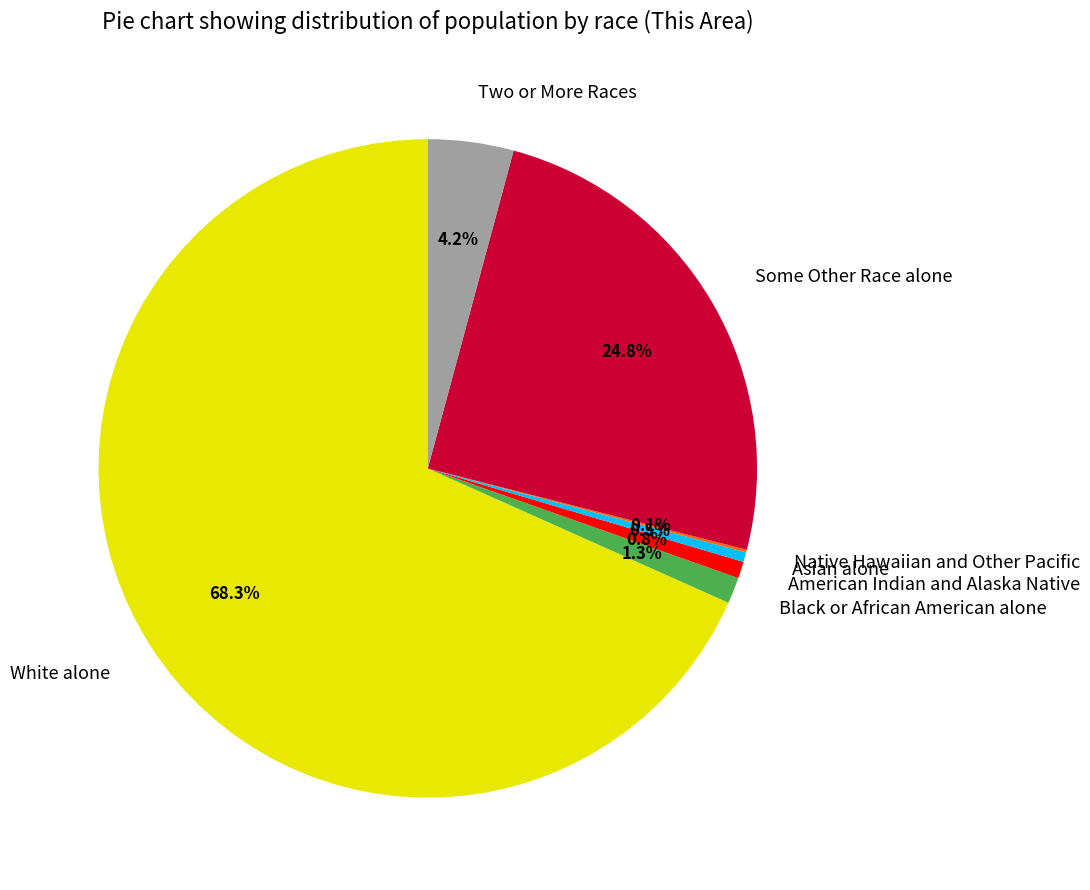

What percentage do White alone and Two or More Races together represent?

72.5%